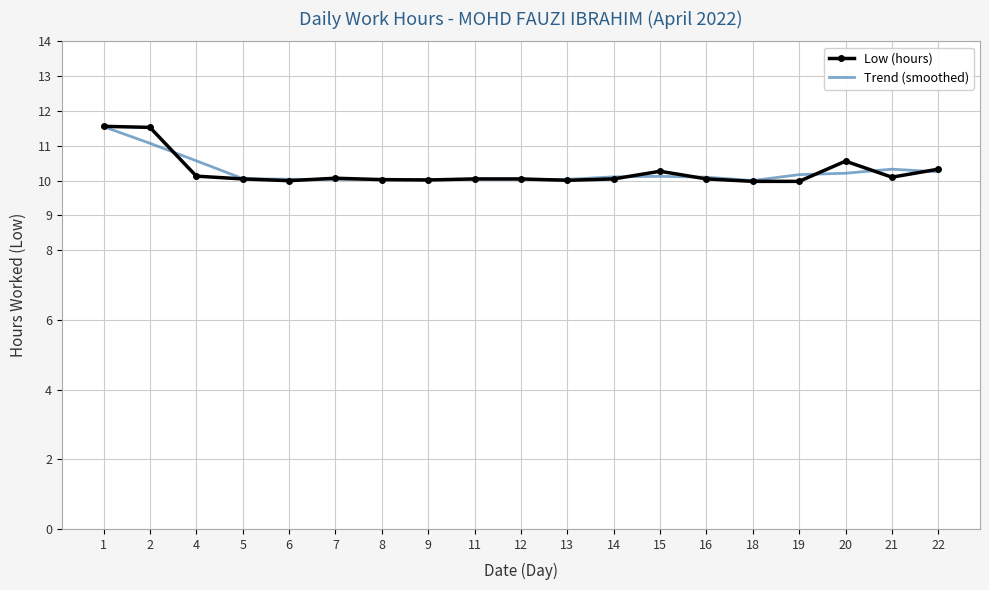

True or false: Low (hours) has a value of 10.6 at 20.

True